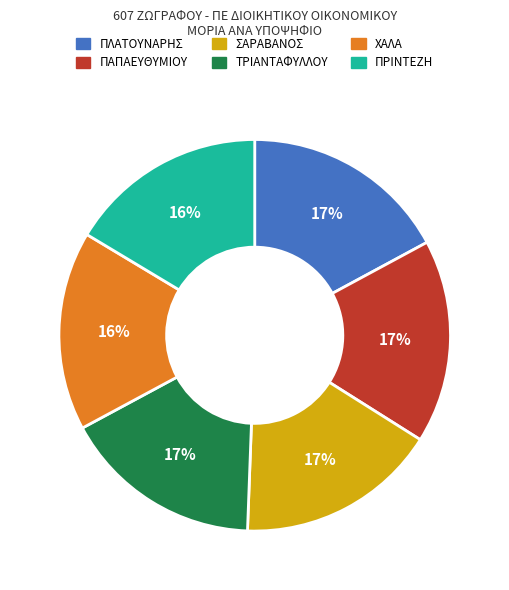

Is there any slice that represents more than half of the pie?

No